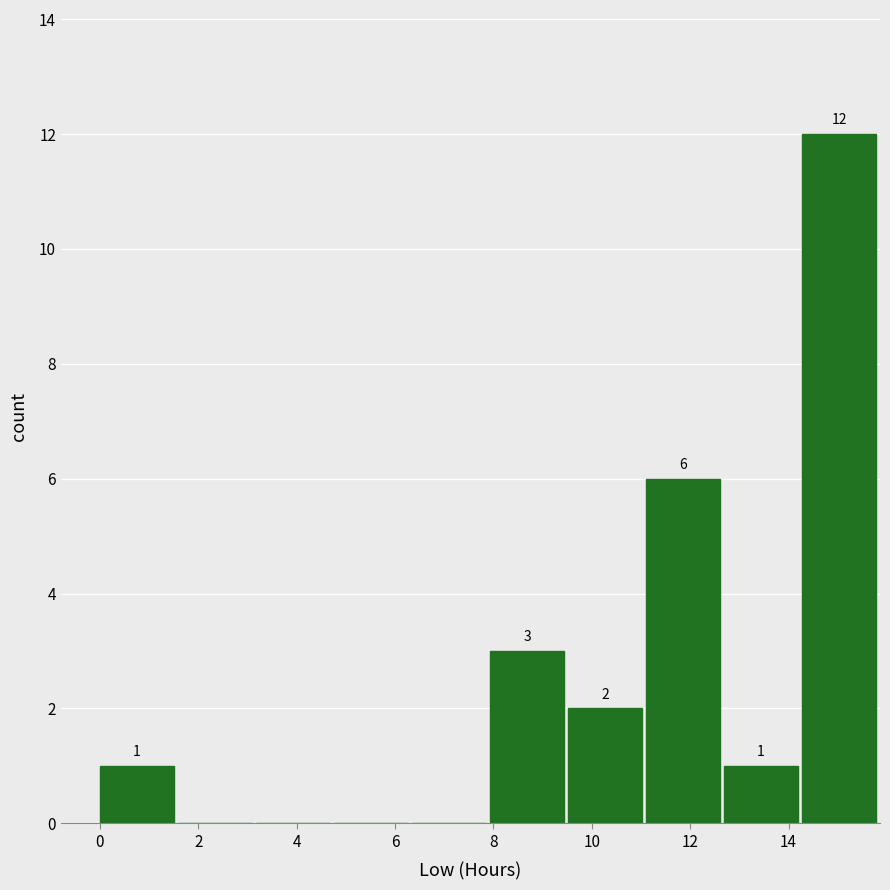

Which range on the x-axis has the tallest bar?

14.2 to 15.8